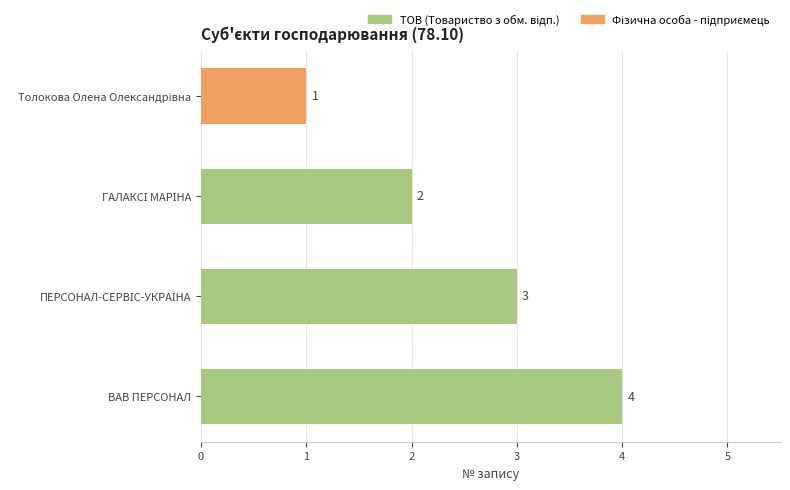

The value at ВАВ ПЕРСОНАЛ is 6. True or false?

False